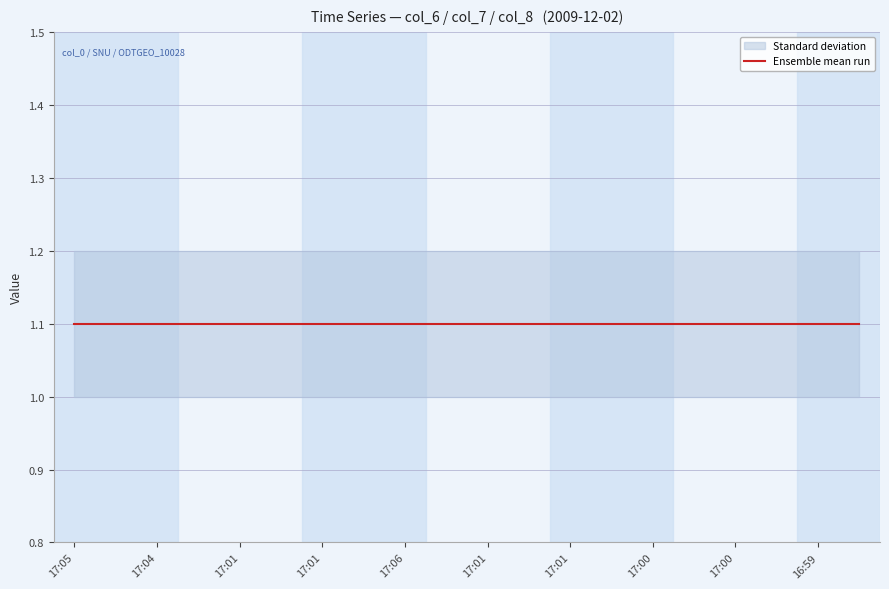

Which has a higher value, 2009-12-02T17:04:09 or 2009-12-02T16:59:46?

2009-12-02T17:04:09